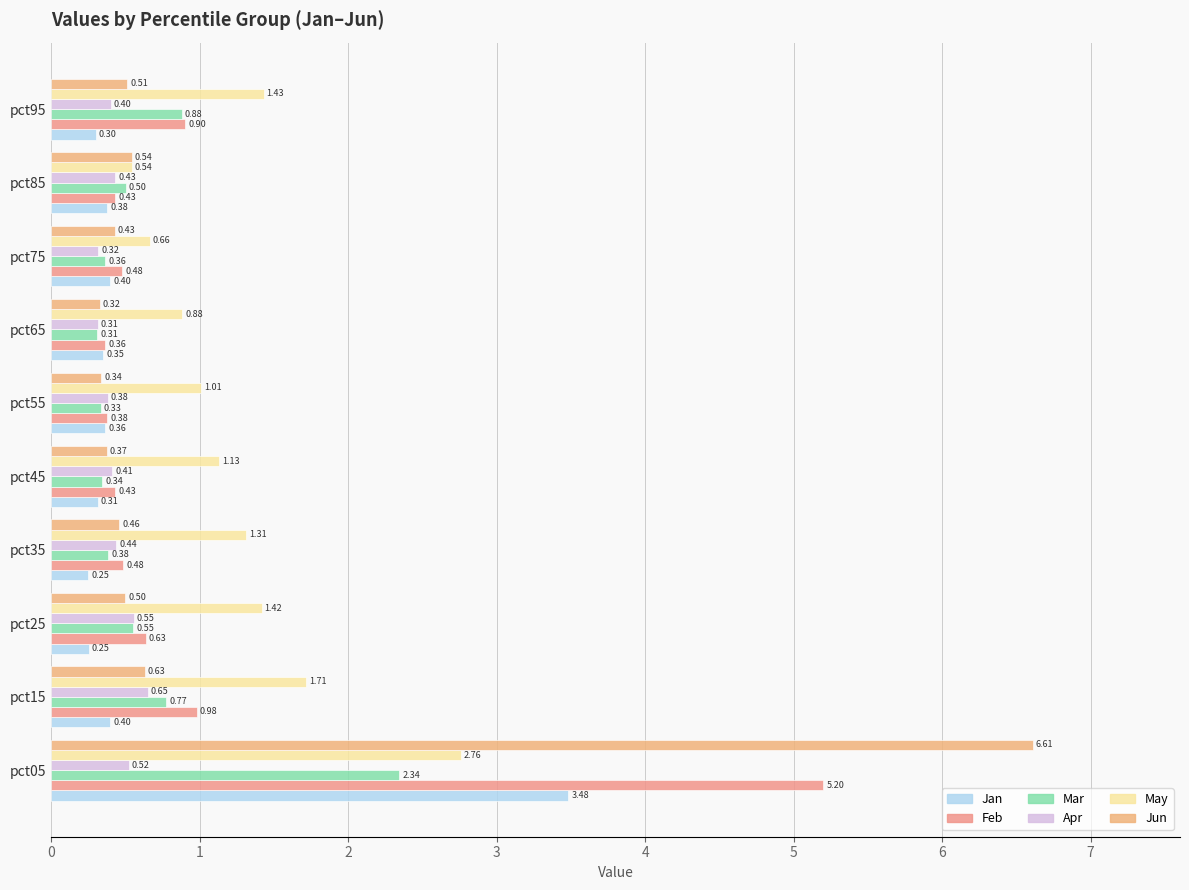

Reading left to right, what are all the values shown in this chart?

Jan: 3.5	0.4	0.3	0.2	0.3	0.4	0.4	0.4	0.4	0.3
Feb: 5.2	1.0	0.6	0.5	0.4	0.4	0.4	0.5	0.4	0.9
Mar: 2.3	0.8	0.6	0.4	0.3	0.3	0.3	0.4	0.5	0.9
Apr: 0.5	0.7	0.6	0.4	0.4	0.4	0.3	0.3	0.4	0.4
May: 2.8	1.7	1.4	1.3	1.1	1.0	0.9	0.7	0.5	1.4
Jun: 6.6	0.6	0.5	0.5	0.4	0.3	0.3	0.4	0.5	0.5